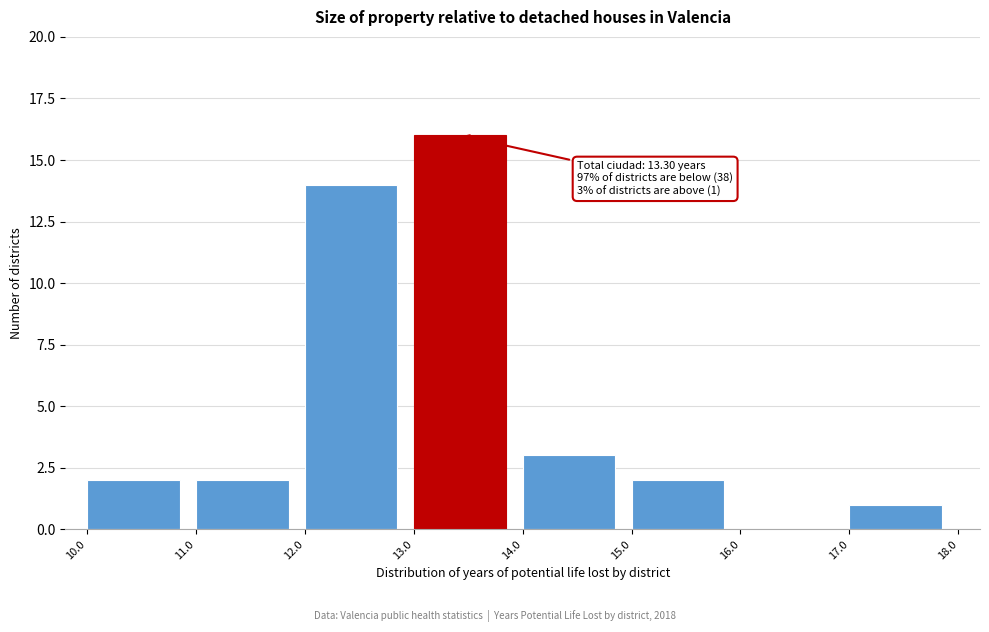

Over which range of the x-axis is the bar tallest?

13.0 to 14.0